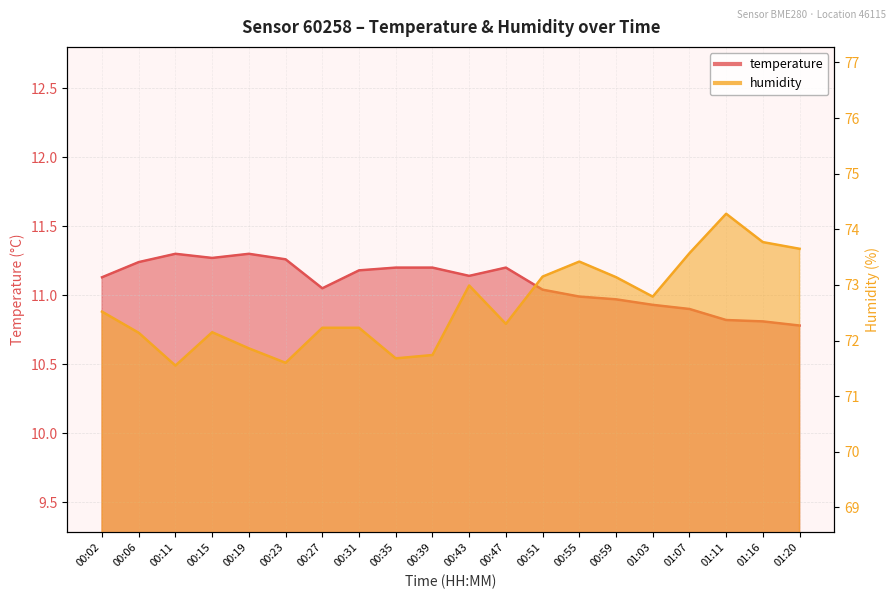

Reading right to left, extract all data points from this chart.

temperature: 01:20=10.8	01:16=10.8	01:11=10.8	01:07=10.9	01:03=10.9	00:59=11.0	00:55=11.0	00:51=11.0	00:47=11.2	00:43=11.1	00:39=11.2	00:35=11.2	00:31=11.2	00:27=11.1	00:23=11.3	00:19=11.3	00:15=11.3	00:11=11.3	00:06=11.2	00:02=11.1
humidity: 01:20=73.7	01:16=73.8	01:11=74.3	01:07=73.6	01:03=72.8	00:59=73.1	00:55=73.4	00:51=73.2	00:47=72.3	00:43=73.0	00:39=71.7	00:35=71.7	00:31=72.2	00:27=72.2	00:23=71.6	00:19=71.9	00:15=72.2	00:11=71.5	00:06=72.1	00:02=72.5